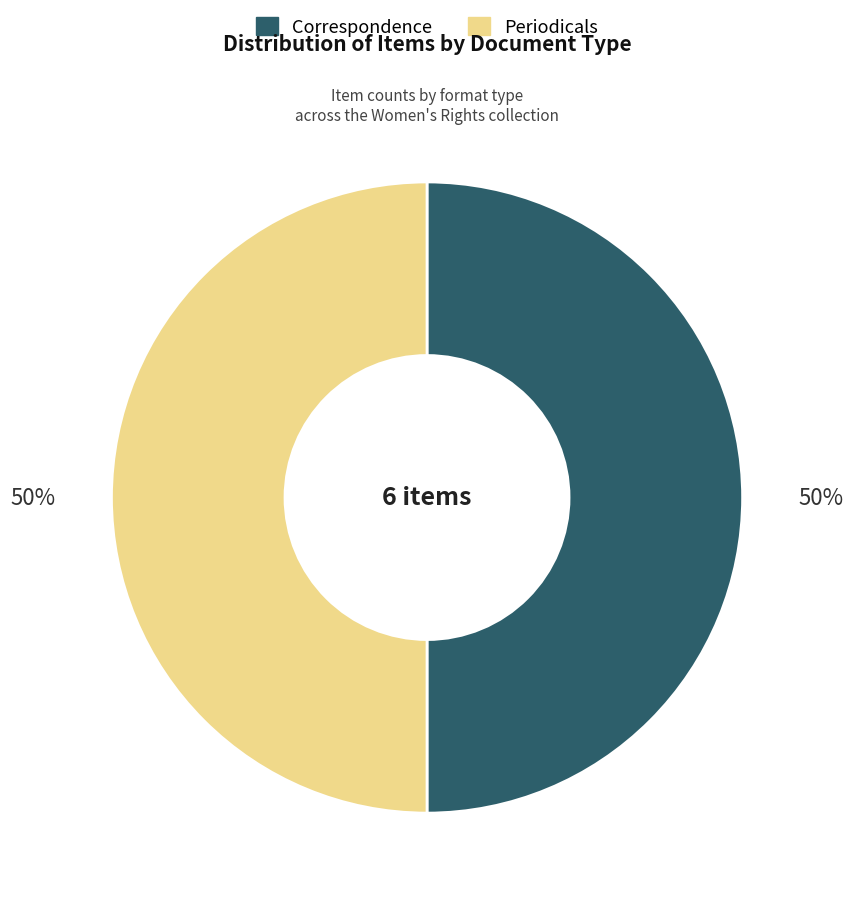

To the nearest percent, what is the average slice percentage?

50%